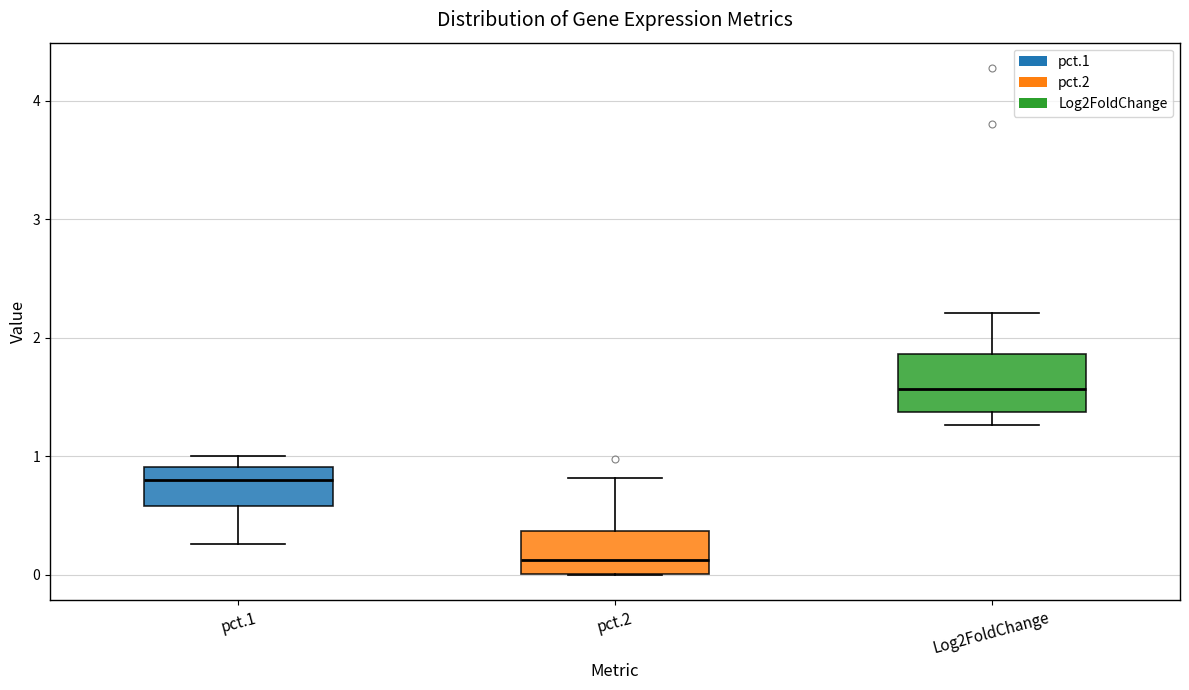

Reading left to right, transcribe this box plot: for each box, give where its median line is, the range the box spans, and where its two whiskers end, as read against the y-axis. The values are not printed on the chart, so give them approximately, as read against the axis.

pct.1: median 0.8, box 0.6 to 0.9, whiskers 0.3 to 1.0
pct.2: median 0.1, box 0.0 to 0.4, whiskers 0.0 to 0.8
Log2FoldChange: median 1.6, box 1.4 to 1.9, whiskers 1.3 to 2.2